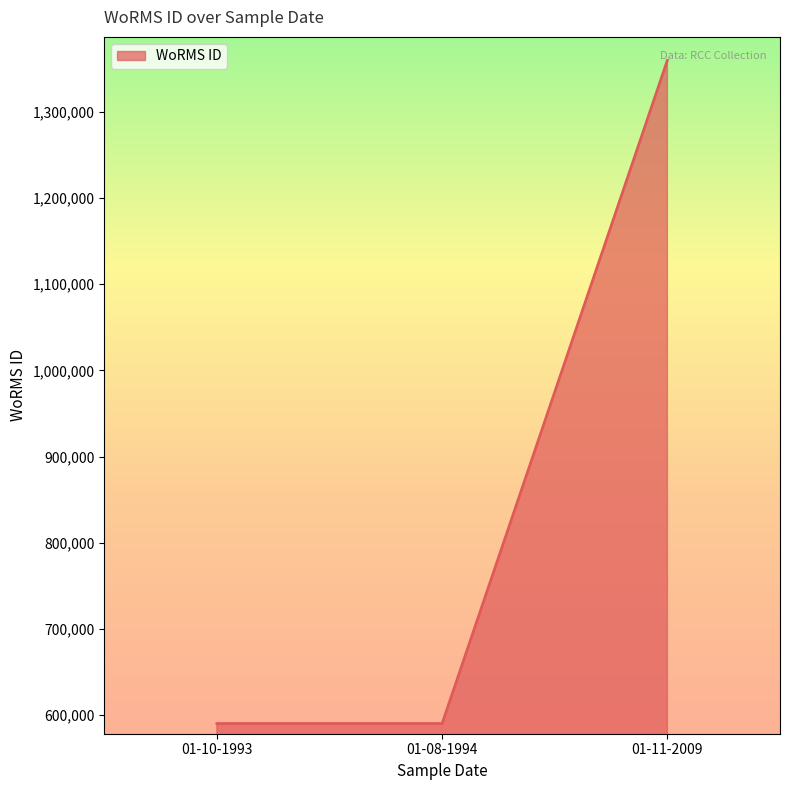

Which has a higher value, 01-11-2009 or 01-10-1993?

01-11-2009